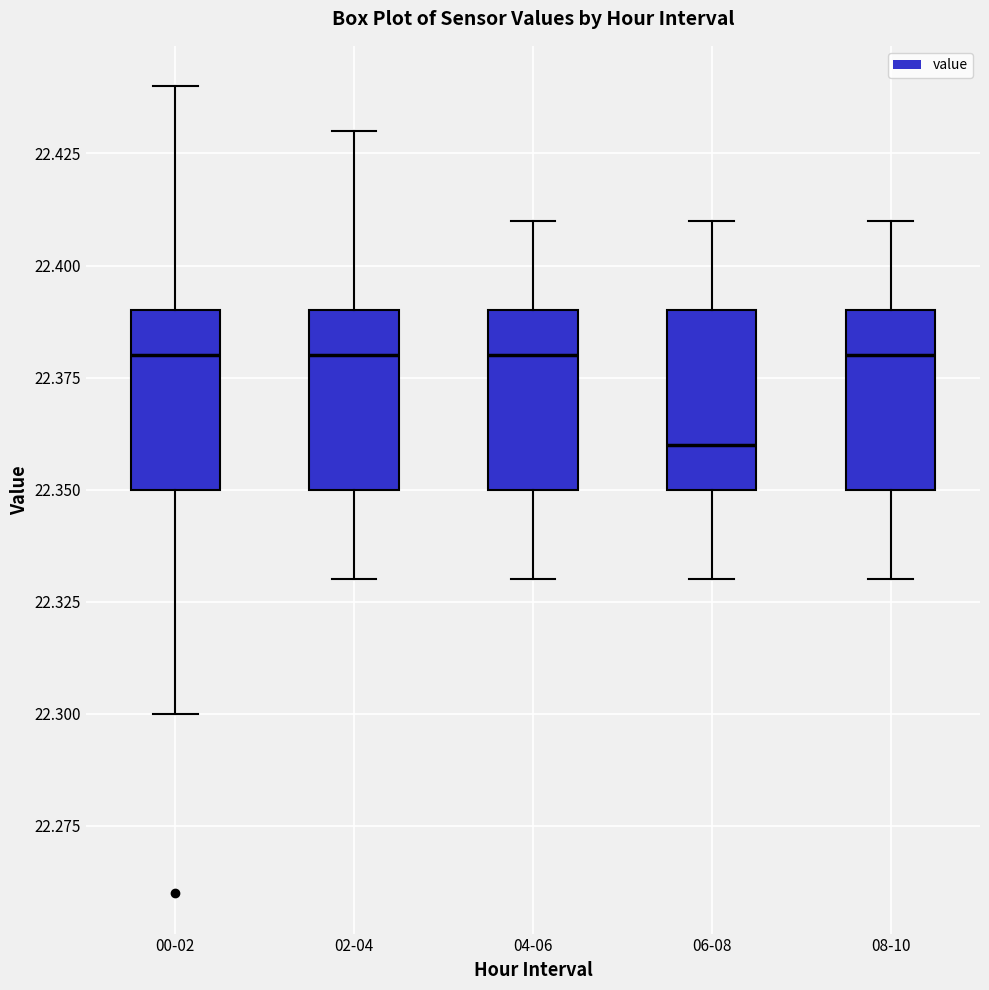

Where does the upper whisker of the box for 04-06 end on the y-axis? The values are not printed on the chart, so give them approximately, as read against the axis.

22.41